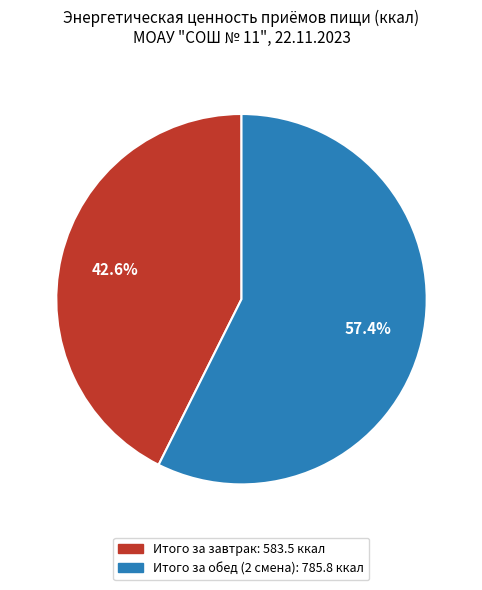

Which slice represents more than half of the pie?

Итого за обед (2 смена)